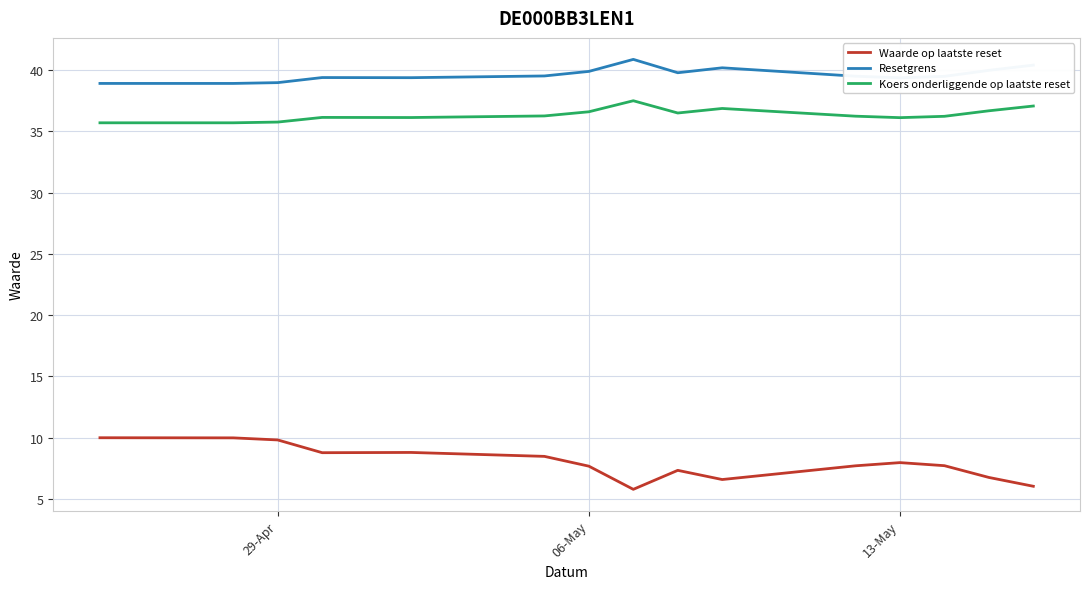

Which series has the largest total across all categories?

Resetgrens